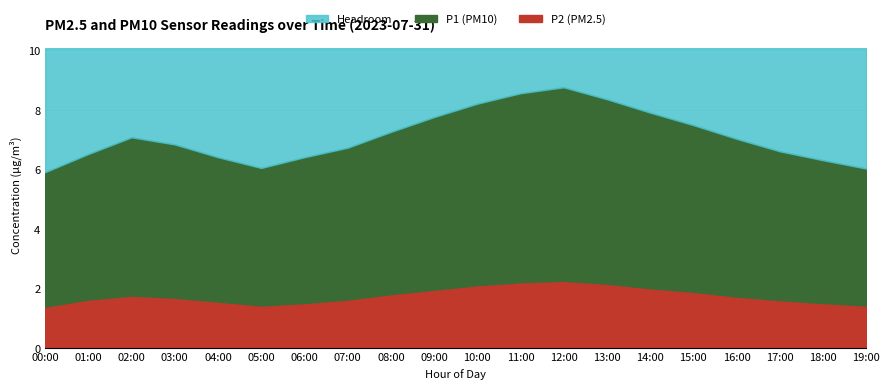

How many lines are shown in the chart?

3